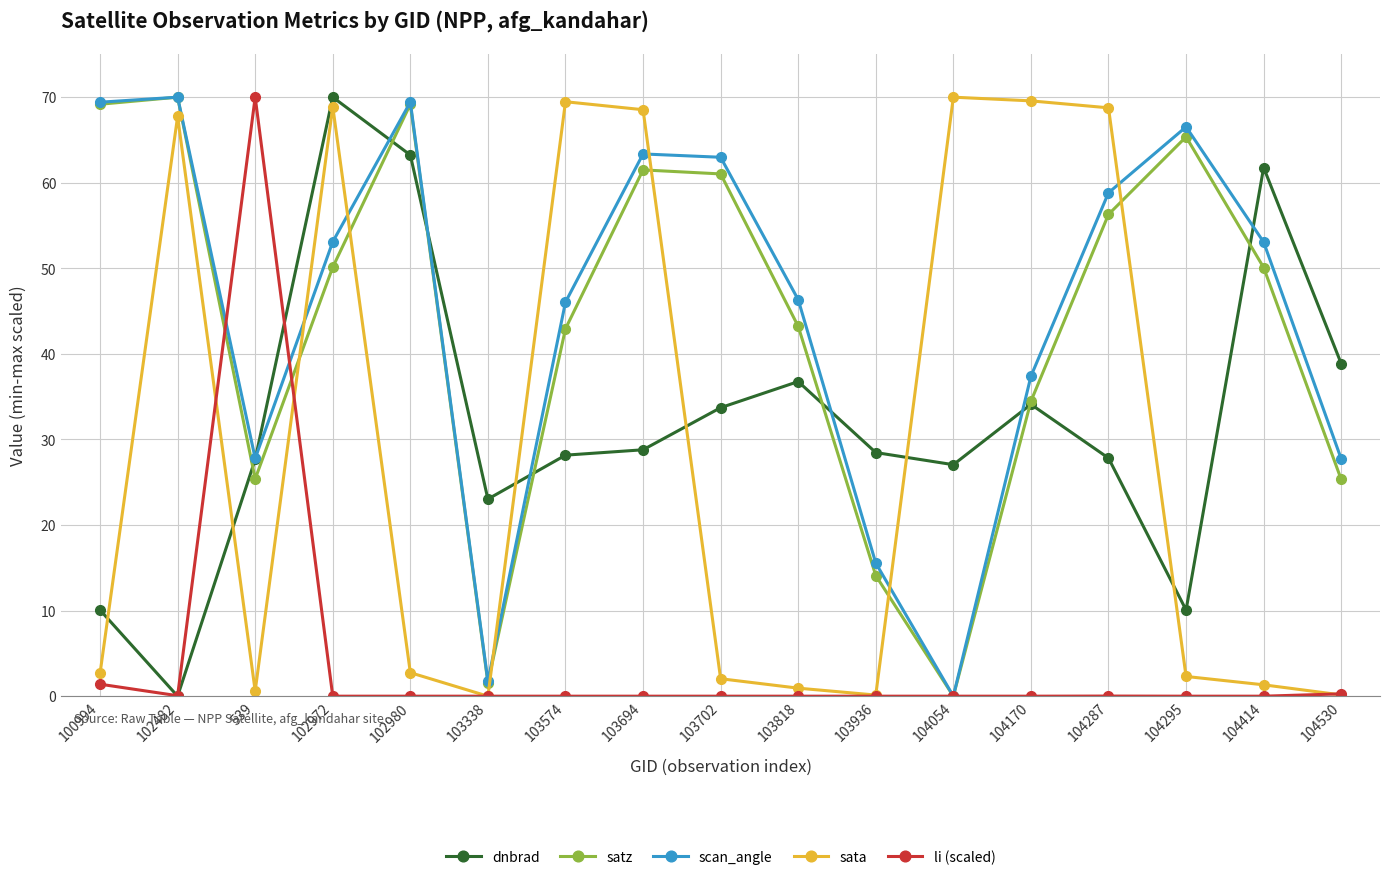

How many lines are shown in the chart?

5